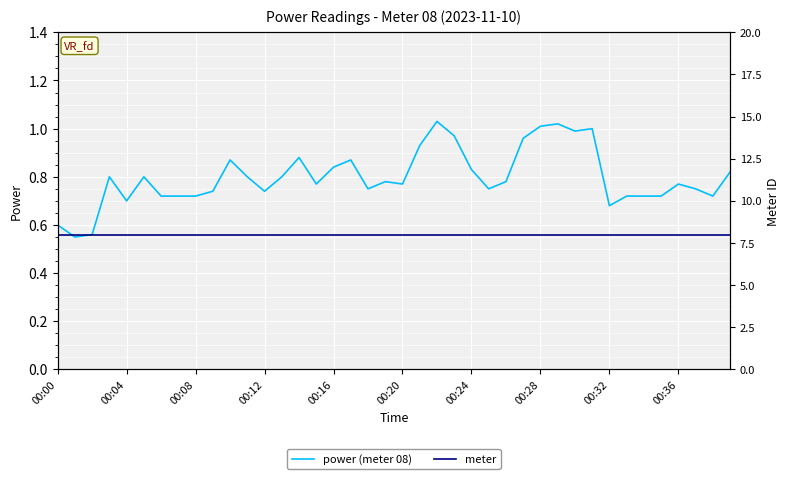

True or false: power (meter 08) has a value of 0.9 at 00:00.

False